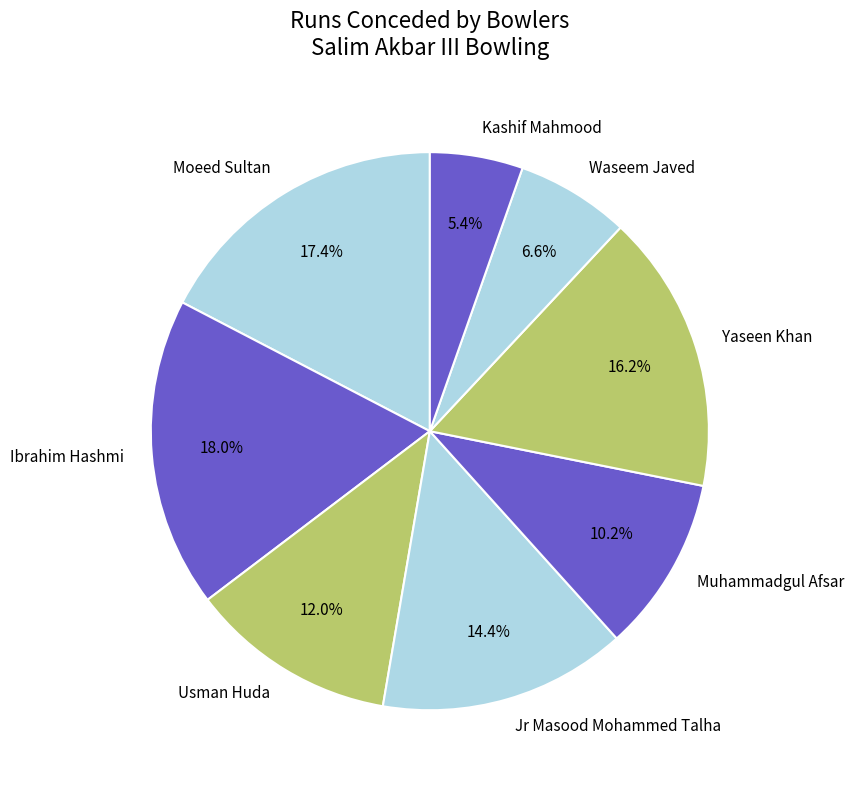

Does Kashif Mahmood represent more than half of the total?

No